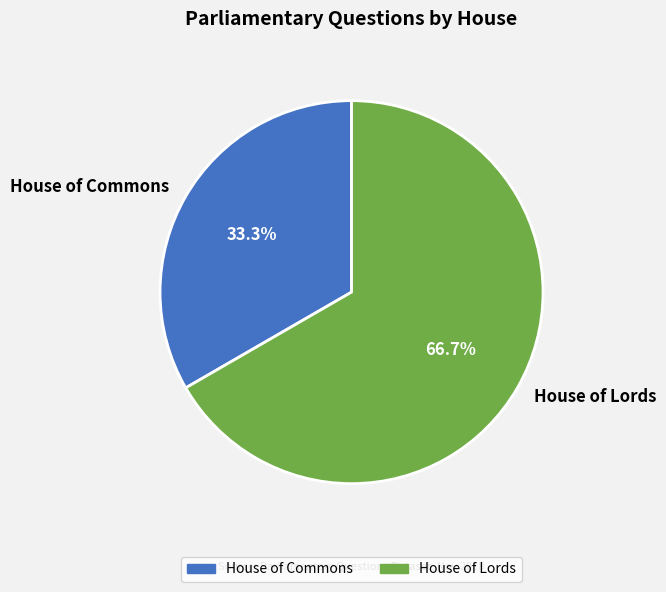

What percentage do House of Commons and House of Lords together represent?

100.0%